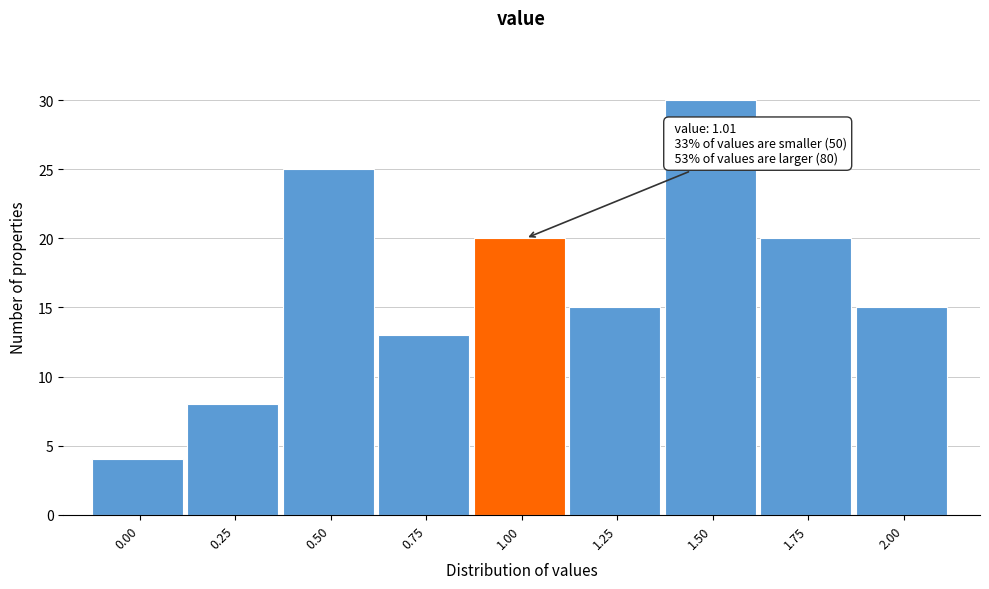

Reading left to right, transcribe all the data shown in this chart.

0.00=4	0.25=8	0.50=25	0.75=13	1.00=20	1.25=15	1.50=30	1.75=20	2.00=15